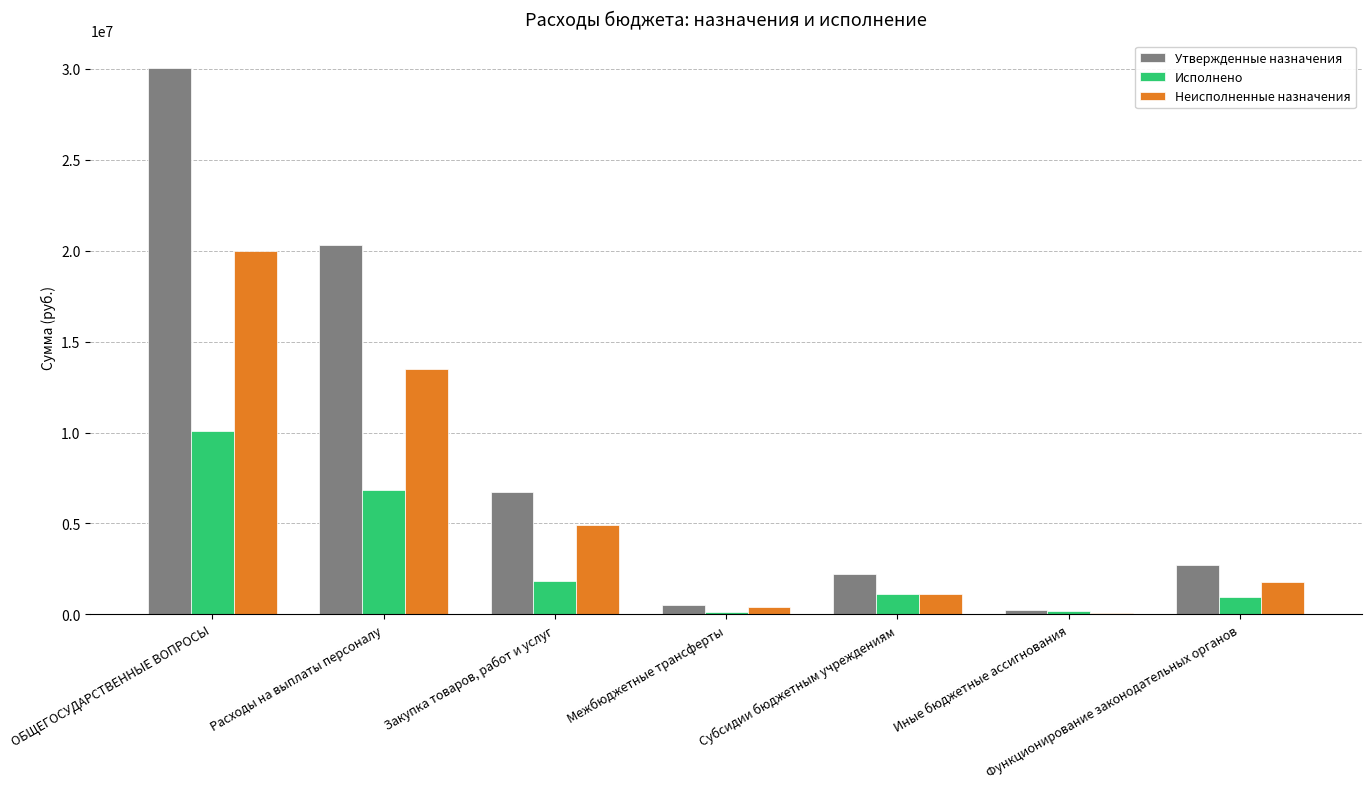

Read the Утвержденные назначения value at Функционирование законодательных органов.

2735480.0